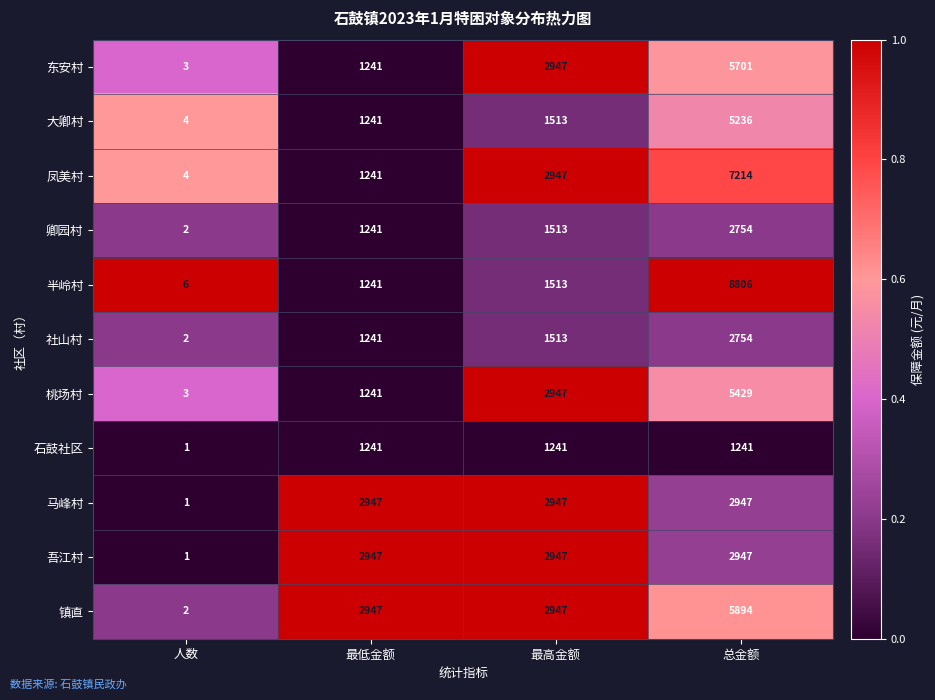

True or false: 大卿村 has a value of 1795 at 最低金额.

False